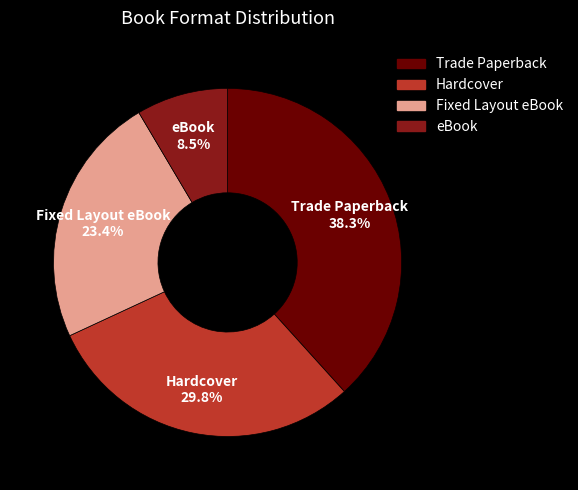

To the nearest percent, what is the combined percentage of Hardcover and Trade Paperback?

68%